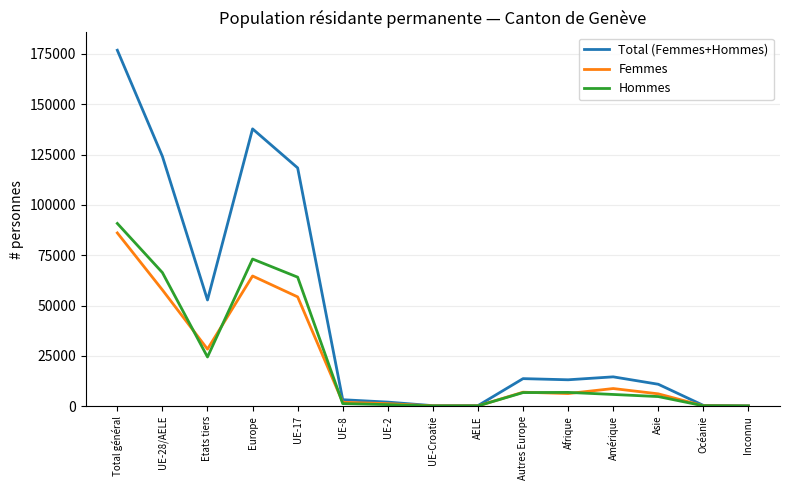

What is the average value of the Total (Femmes+Hommes) series?

44556